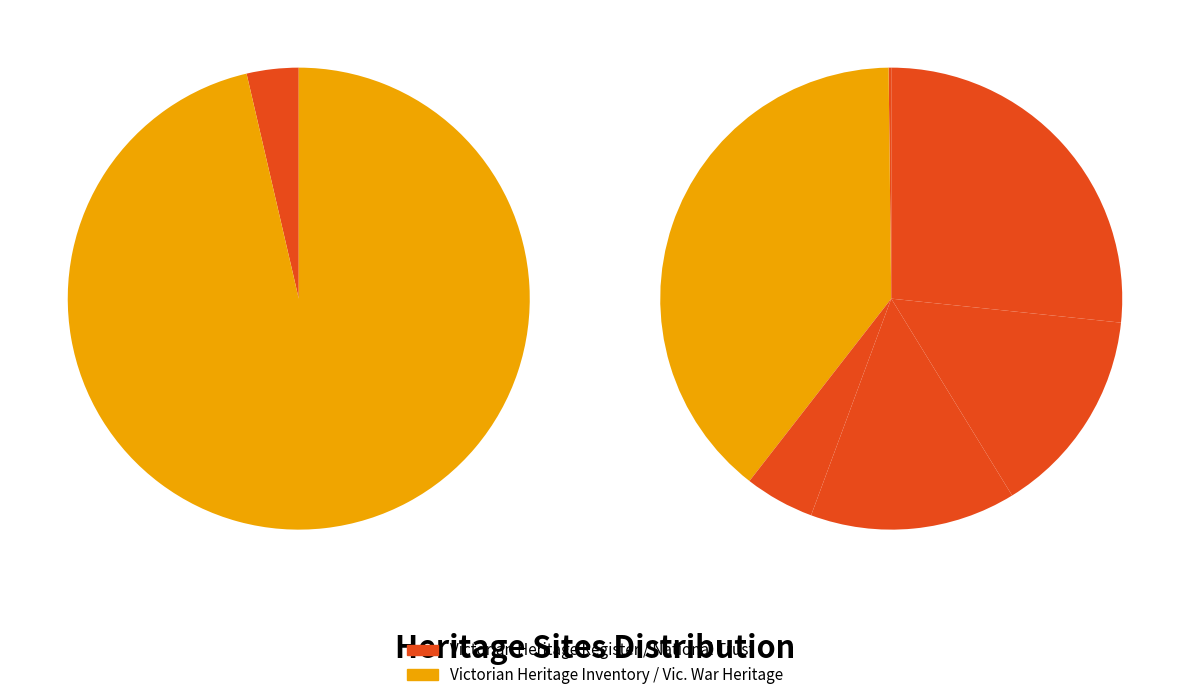

How many segments does this pie chart have?

6